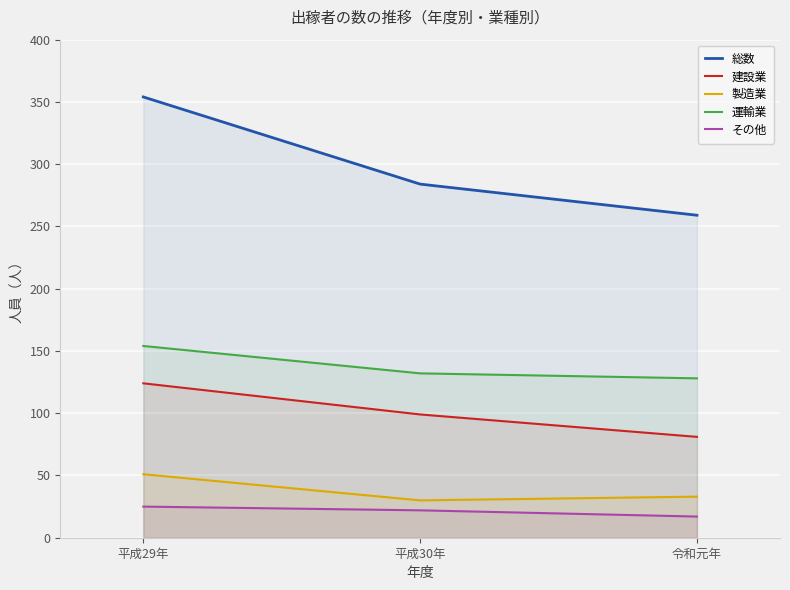

Which series changed the most between 平成30年 and 令和元年?

総数